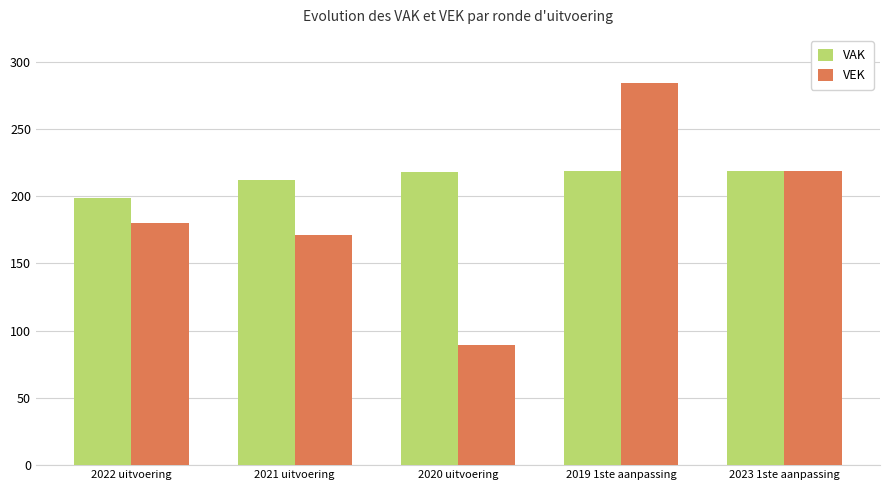

Which series has the widest spread of values?

VEK